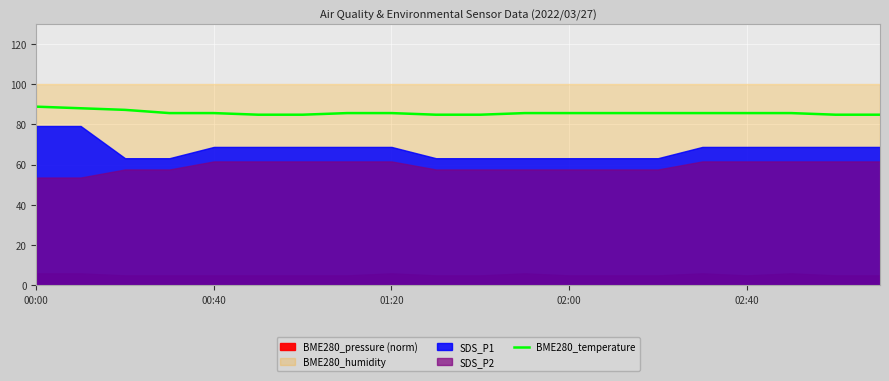

What is the change in value from 5 to 17?

+0.8